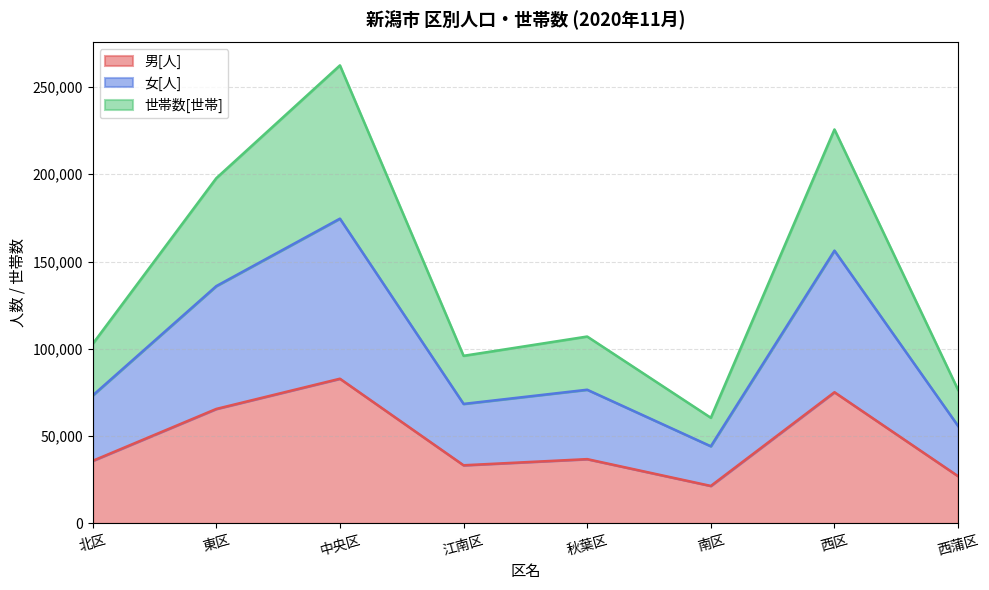

How many interior local peaks does the 男[人] series have?

3